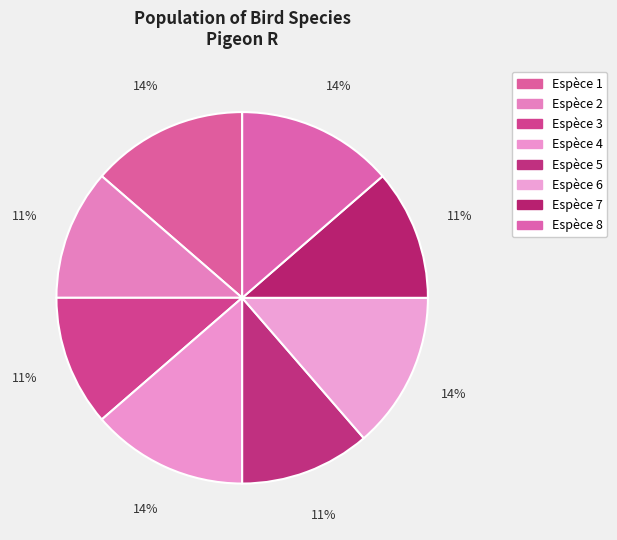

How many slices are in this pie chart?

8